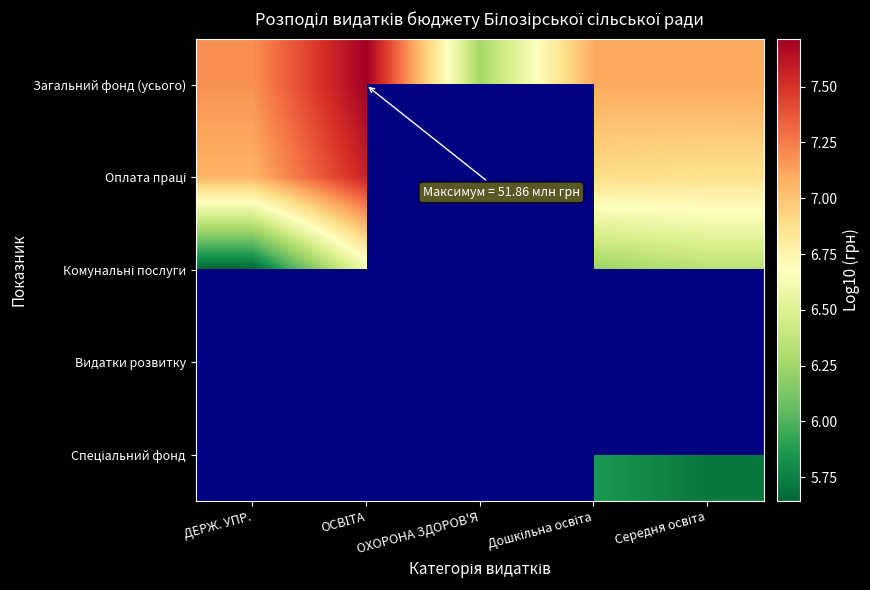

What is the maximum value for Комунальні послуги?

6.6